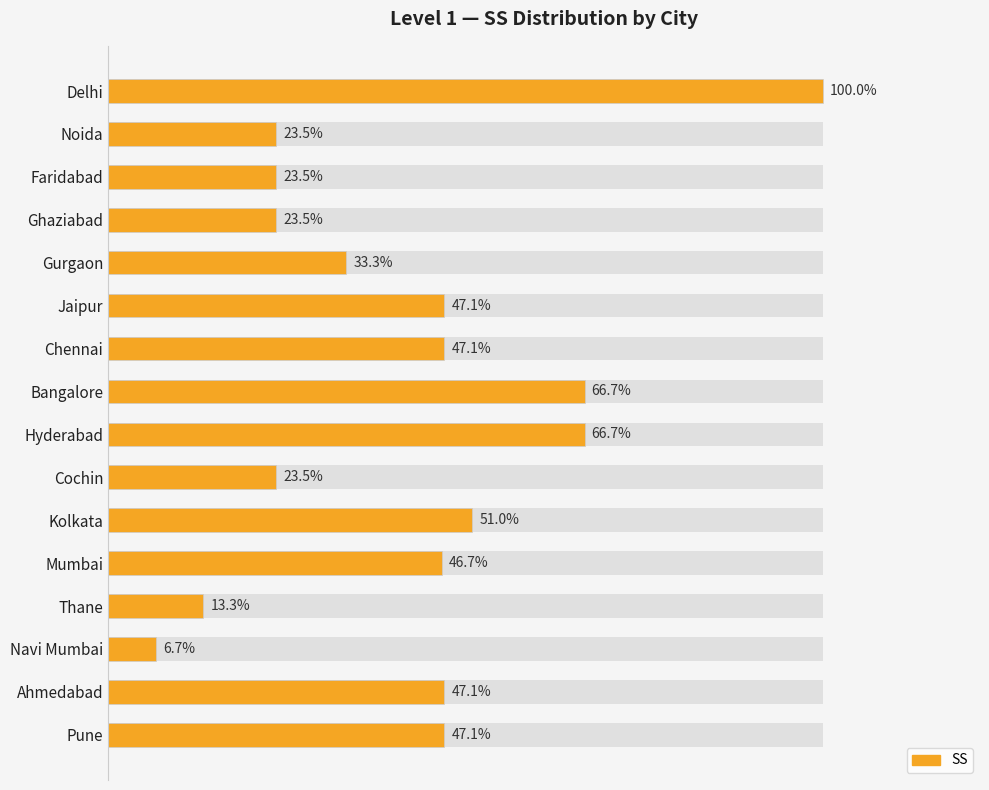

Does the chart contain stacked bars?

No